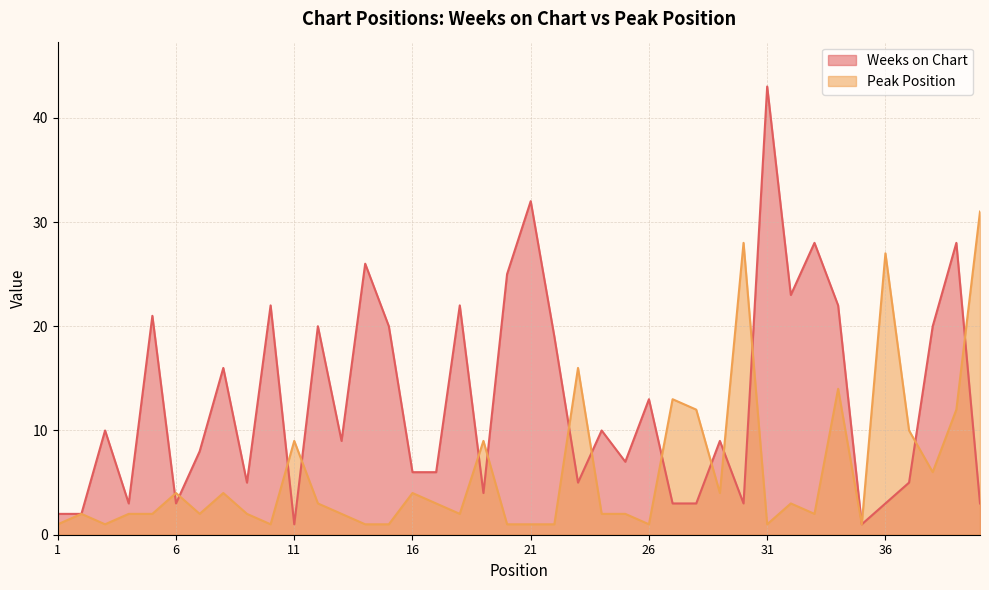

What is the sum of all Weeks on Chart values?

511